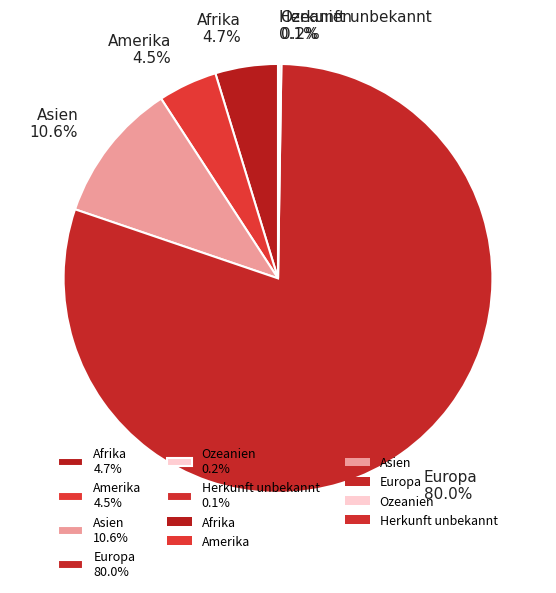

What is the largest slice in the pie chart?

Europa